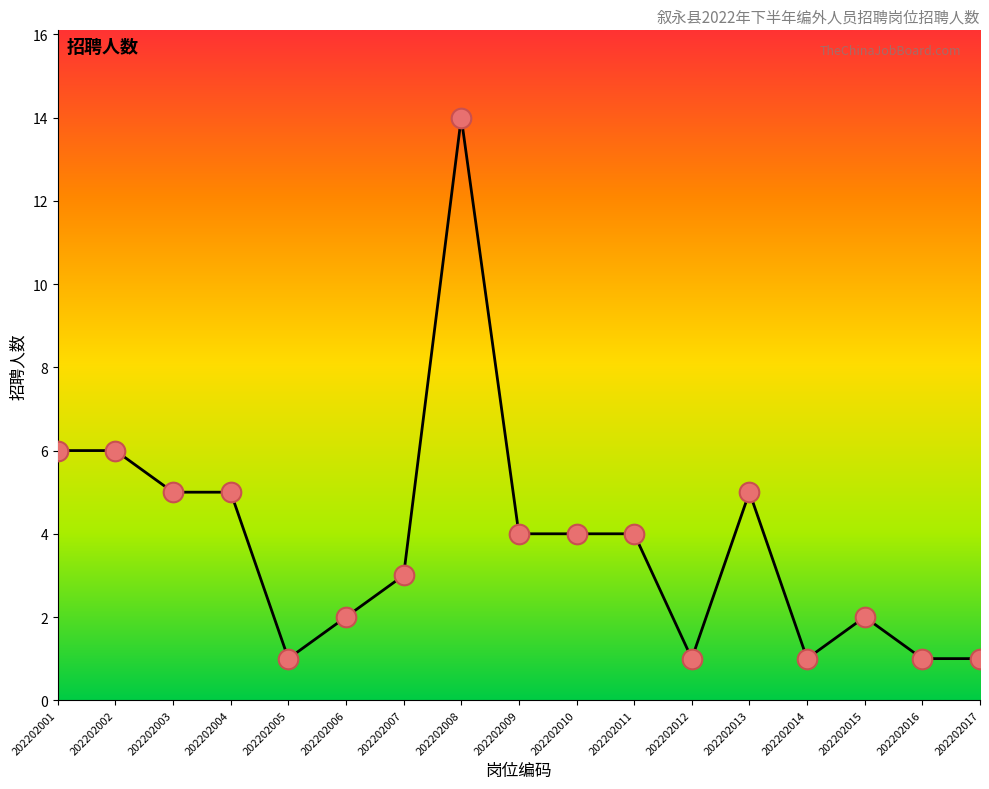

Approximately how many times larger is the value at 202202012 compared to 202202014?

1.0